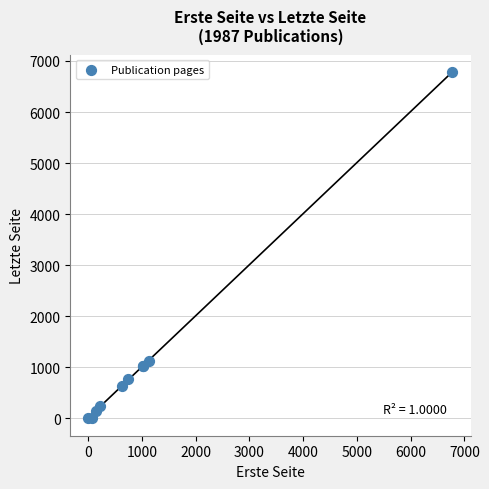

What Y value in the scatter plot is closest to 3393?

1131